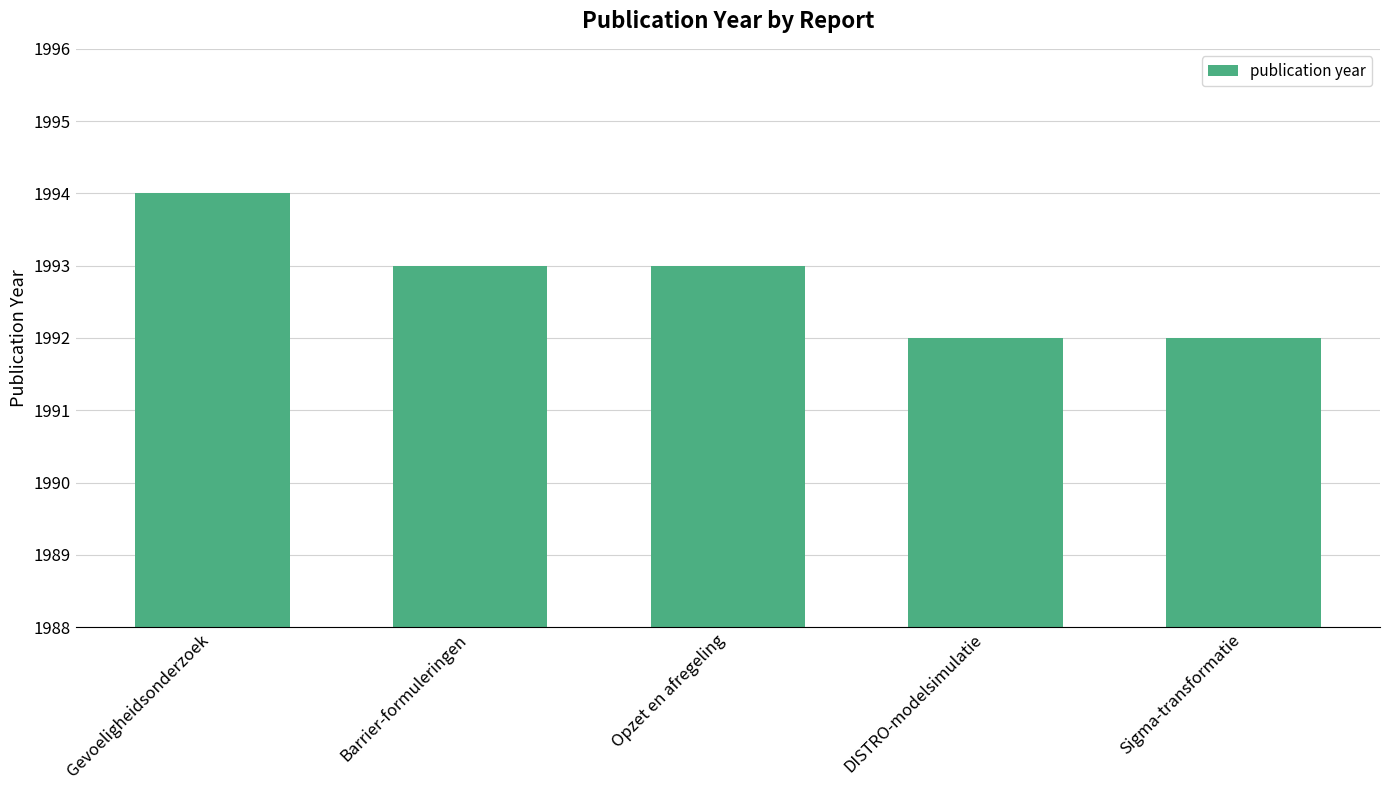

Count the values in the range 1992 to 1993.

4